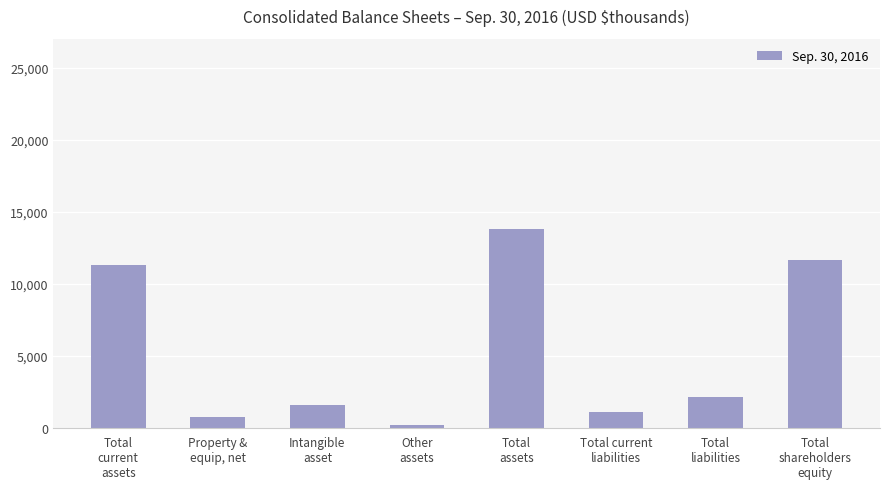

What is the value of the 4th bar from the left?

159